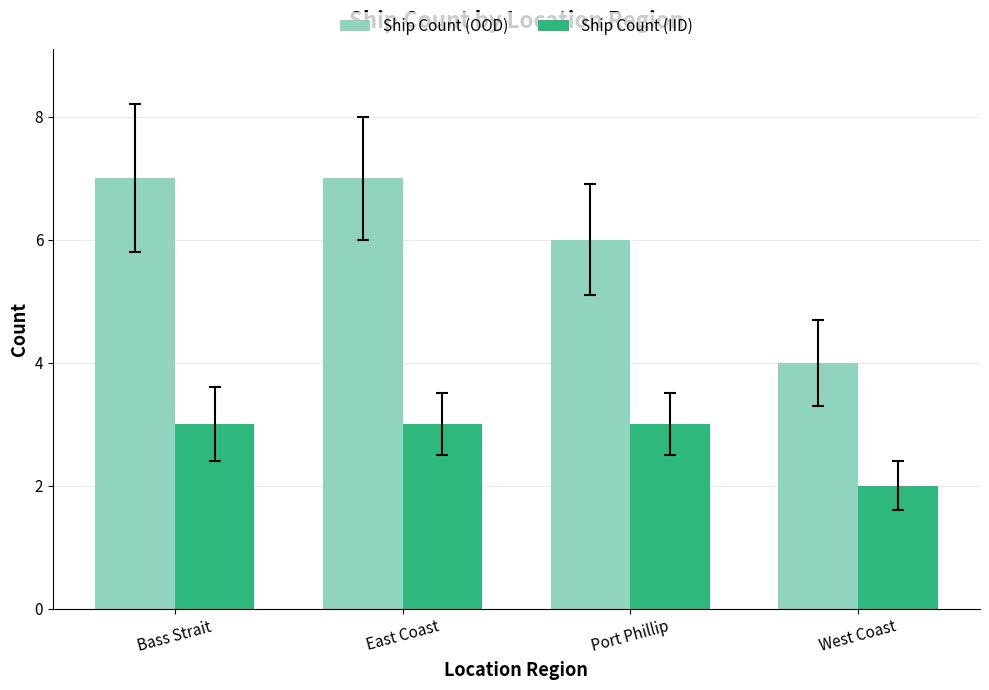

What is the difference between the highest and lowest values at Port Phillip?

3